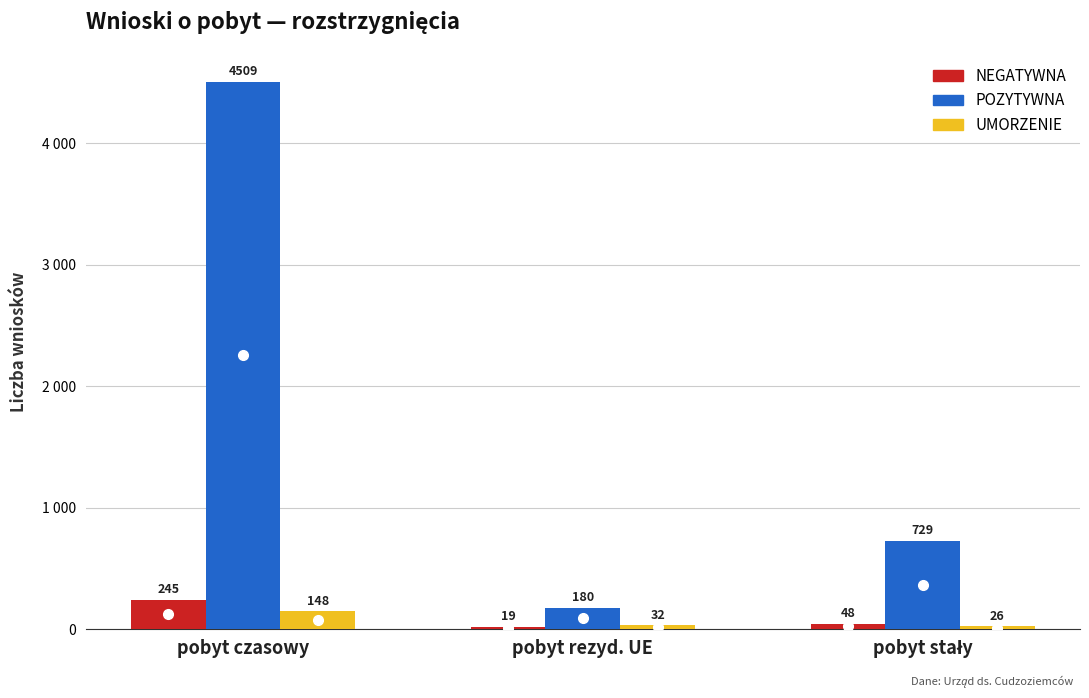

Which label corresponds to the smallest value in the chart?

pobyt rezyd. UE